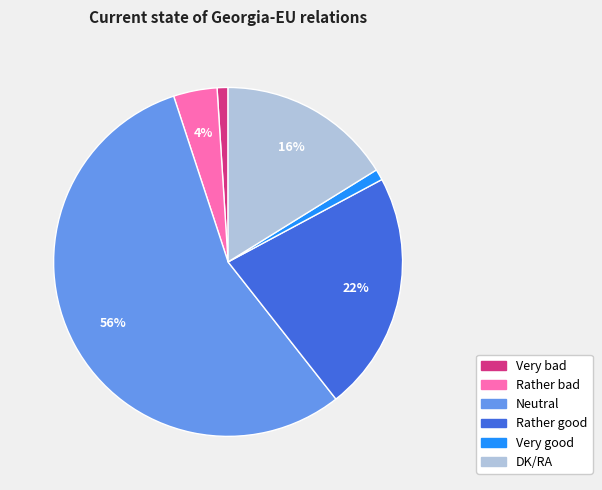

Which category has the biggest portion of the pie?

Neutral